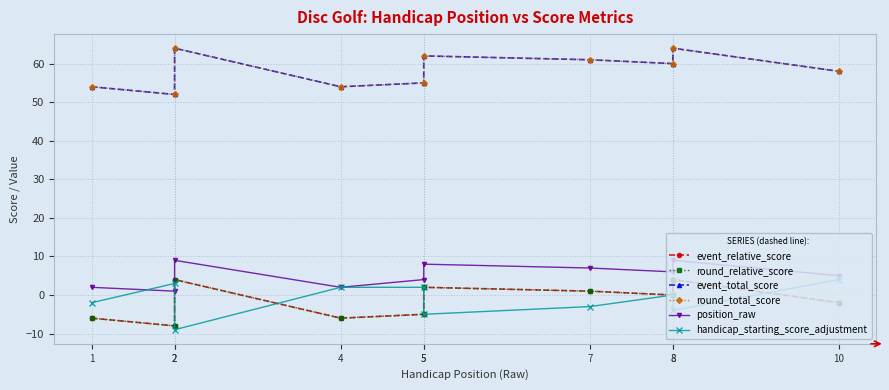

At which category does handicap_starting_score_adjustment reach its first local valley?

2